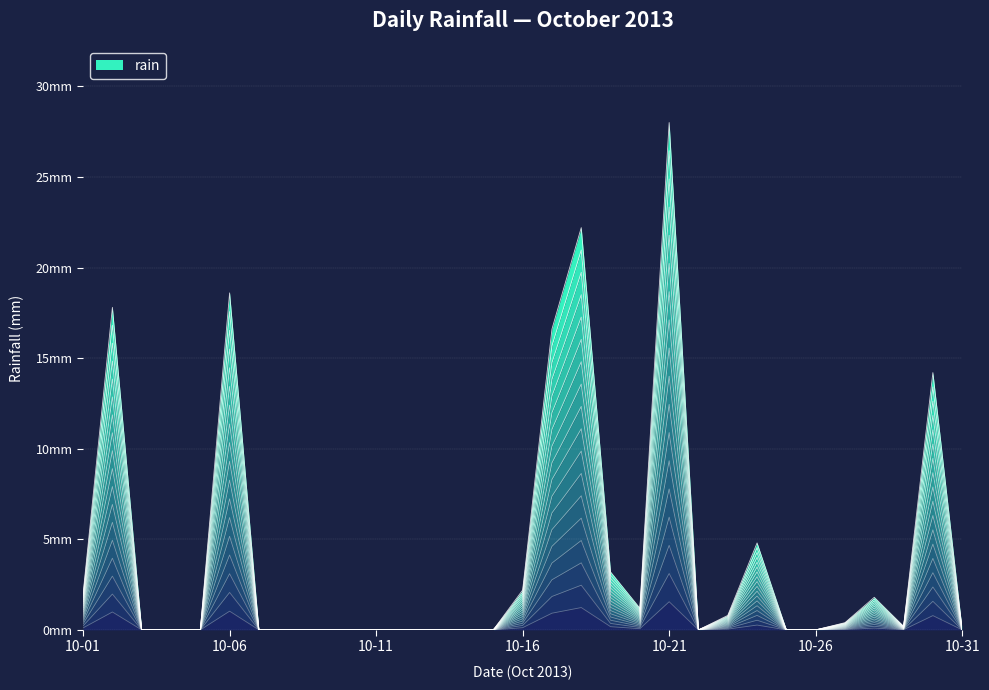

Rank the categories by value from lowest to highest.

10-03, 10-04, 10-05, 10-07, 10-08, 10-09, 10-10, 10-11, 10-12, 10-13, 10-14, 10-15, 10-22, 10-25, 10-26, 10-31, 10-29, 10-27, 10-23, 10-20, 10-28, 10-01, 10-16, 10-19, 10-24, 10-30, 10-17, 10-02, 10-06, 10-18, 10-21